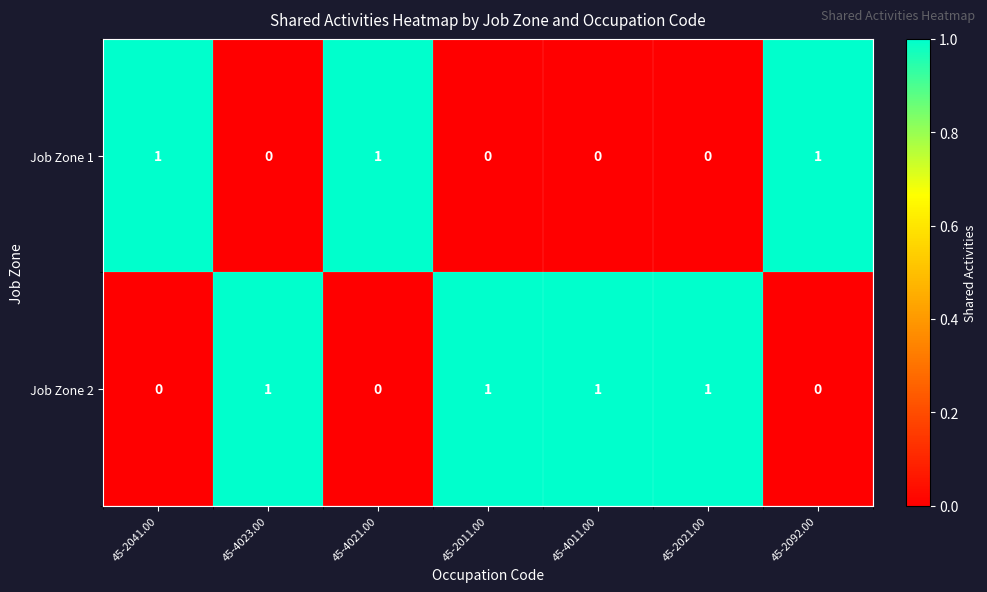

List the series in order of their overall mean, lowest first.

Job Zone 1, Job Zone 2